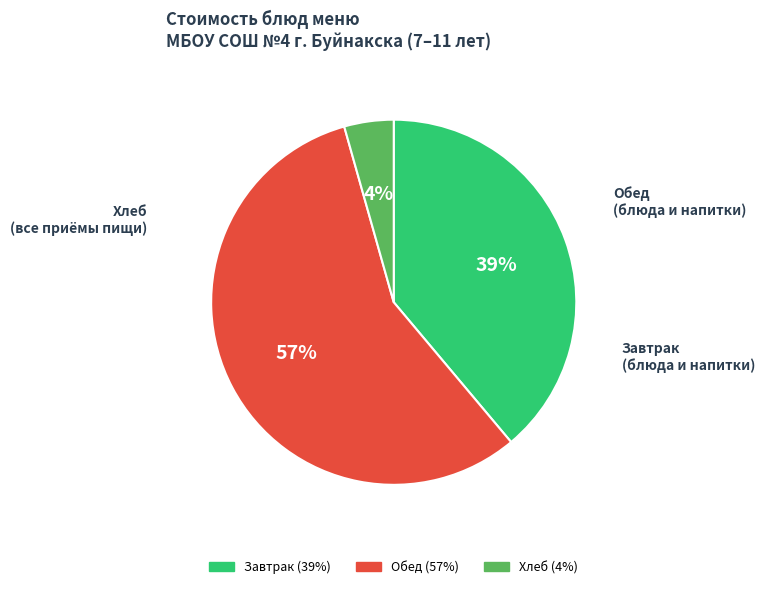

Does any single category account for the majority?

Yes